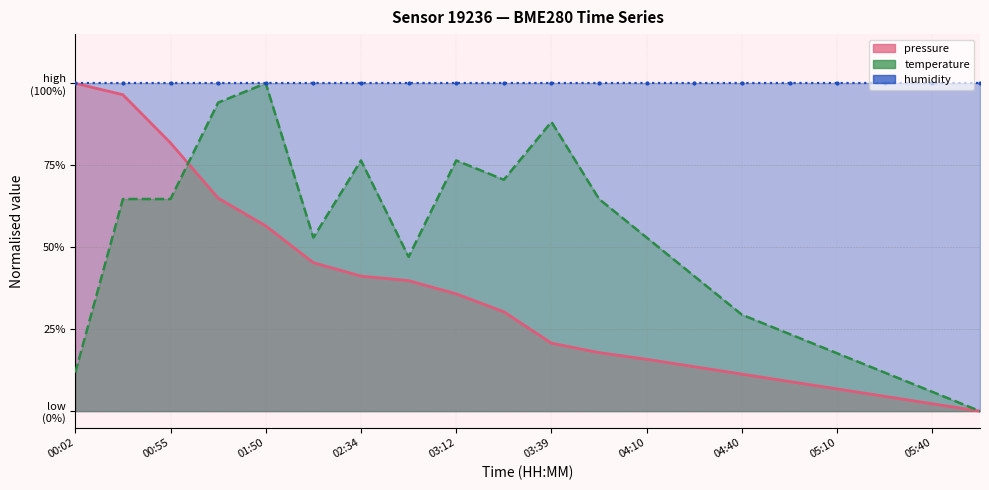

How many times do temperature and pressure cross each other?

1